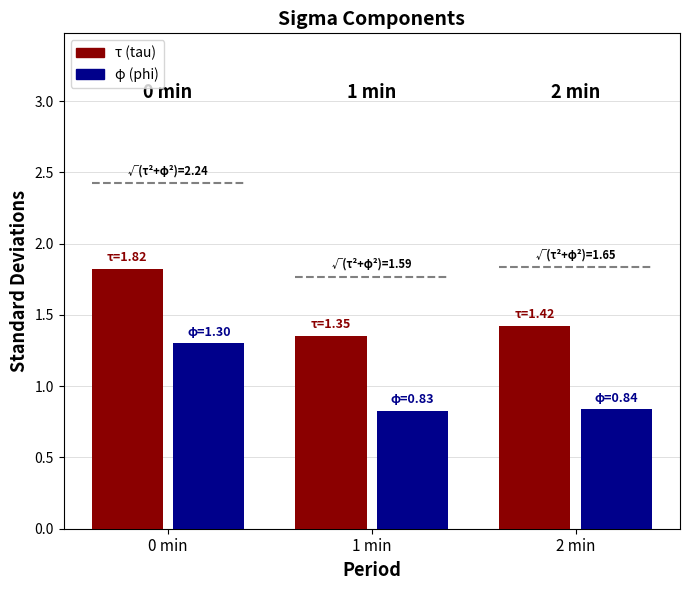

Which series has the largest range (max minus min)?

φ